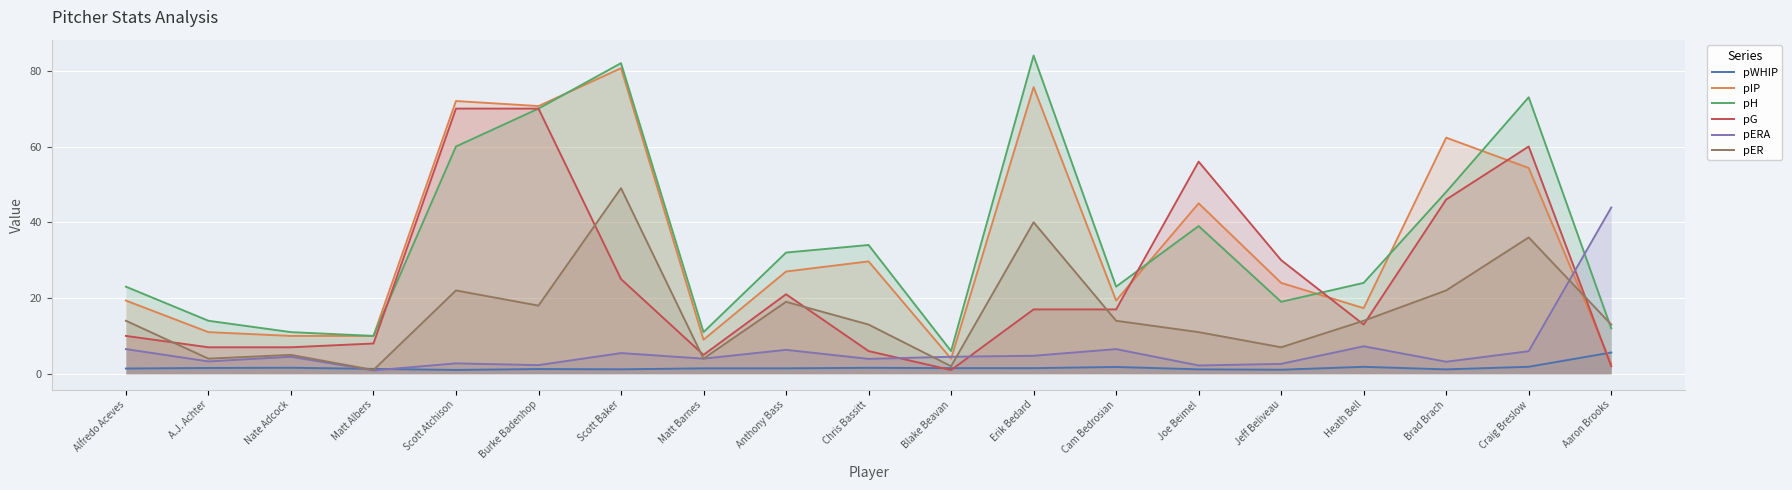

Which category has the highest value in the pER series?

Scott Baker